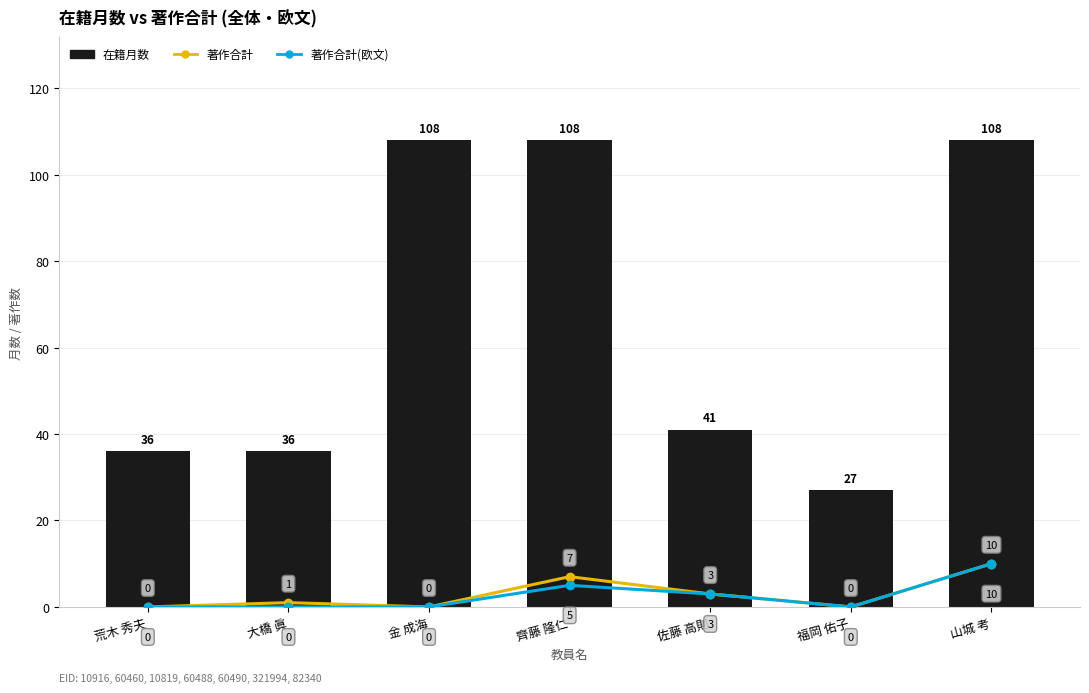

At which label is 著作合計(欧文) closest to 5?

齊藤 隆仁